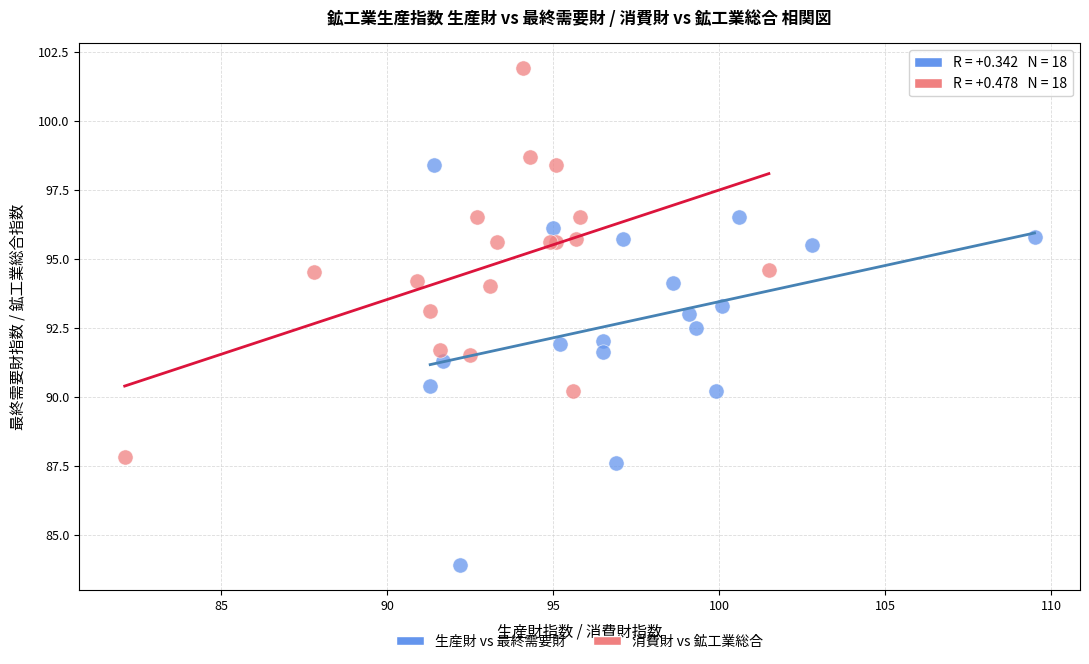

What are all the series names shown in the legend?

生産財 vs 最終需要財, 消費財 vs 鉱工業総合